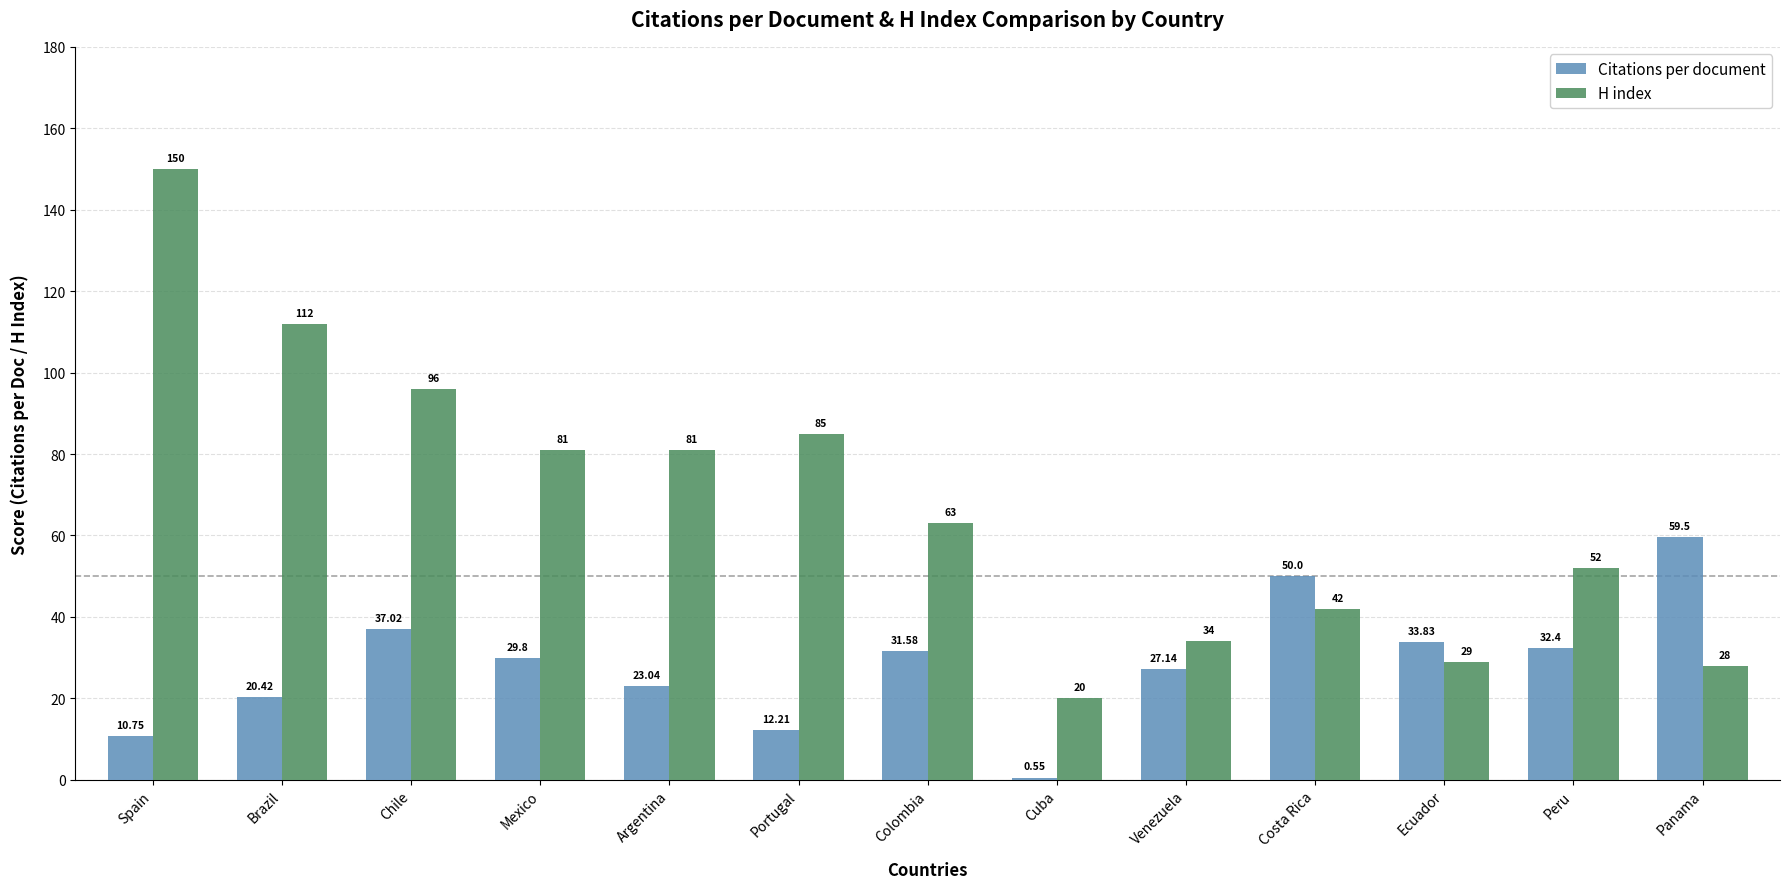

True or false: H index has a value of 52.0 at Peru.

True